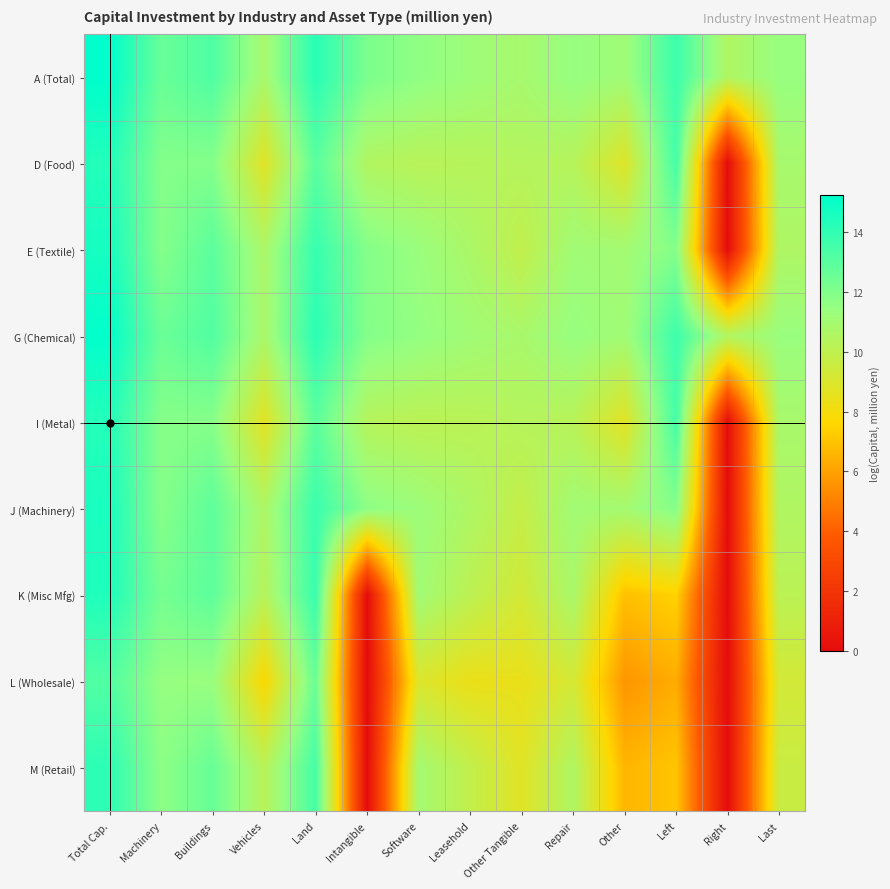

Reading right to left, list all the values displayed in this chart.

A (Total): Last=11.4	Right=10.6	Left=13.7	Other=11.1	Repair=11.5	Other Tangible=10.9	Leasehold=11.2	Software=11.7	Intangible=12.1	Land=14.2	Vehicles=10.9	Buildings=13.3	Machinery=12.6	Total Cap.=15.2
D (Food): Last=10.9	Right=0.0	Left=13.5	Other=8.8	Repair=10.3	Other Tangible=10.4	Leasehold=10.3	Software=10.3	Intangible=10.5	Land=13.0	Vehicles=8.7	Buildings=11.9	Machinery=11.9	Total Cap.=14.4
E (Textile): Last=10.6	Right=0.0	Left=11.9	Other=11.0	Repair=11.1	Other Tangible=9.9	Leasehold=10.7	Software=11.4	Intangible=11.9	Land=13.9	Vehicles=10.7	Buildings=13.0	Machinery=11.9	Total Cap.=14.7
G (Chemical): Last=11.4	Right=10.5	Left=13.7	Other=11.1	Repair=11.5	Other Tangible=10.8	Leasehold=11.1	Software=11.5	Intangible=11.9	Land=14.1	Vehicles=10.8	Buildings=13.2	Machinery=12.6	Total Cap.=15.2
I (Metal): Last=10.8	Right=0.0	Left=13.5	Other=8.7	Repair=10.3	Other Tangible=10.4	Leasehold=10.2	Software=10.1	Intangible=10.3	Land=12.9	Vehicles=8.6	Buildings=11.9	Machinery=11.9	Total Cap.=14.3
J (Machinery): Last=10.5	Right=0.0	Left=11.9	Other=11.0	Repair=11.1	Other Tangible=9.8	Leasehold=10.6	Software=11.3	Intangible=11.7	Land=13.8	Vehicles=10.7	Buildings=12.9	Machinery=11.9	Total Cap.=14.6
K (Misc Mfg): Last=10.1	Right=0.0	Left=7.4	Other=6.9	Repair=10.8	Other Tangible=9.3	Leasehold=10.1	Software=11.1	Intangible=0.0	Land=13.8	Vehicles=10.3	Buildings=12.9	Machinery=12.3	Total Cap.=14.5
L (Wholesale): Last=9.3	Right=0.0	Left=6.3	Other=5.6	Repair=9.2	Other Tangible=8.4	Leasehold=8.4	Software=8.9	Intangible=0.0	Land=12.6	Vehicles=7.6	Buildings=11.4	Machinery=11.5	Total Cap.=13.2
M (Retail): Last=9.6	Right=0.0	Left=7.0	Other=6.6	Repair=10.6	Other Tangible=8.7	Leasehold=9.9	Software=11.0	Intangible=0.0	Land=13.5	Vehicles=10.3	Buildings=12.7	Machinery=11.7	Total Cap.=14.1